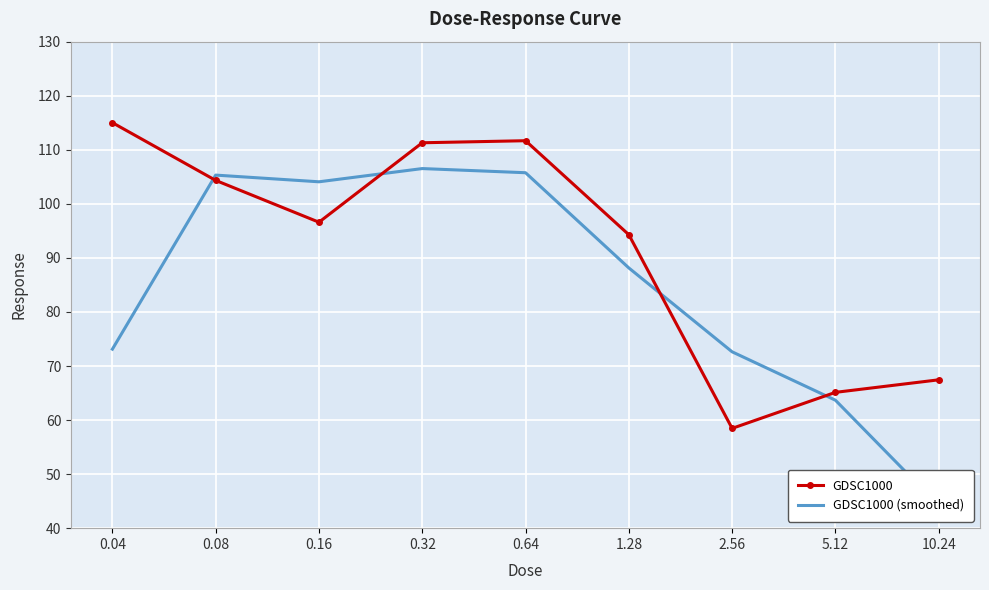

What is the greatest value displayed?

115.0